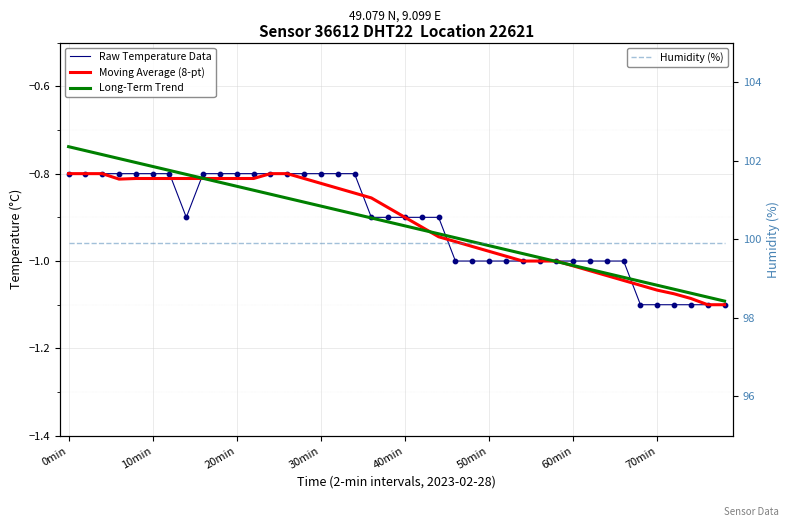

Which series has the largest total across all categories?

Humidity (%)